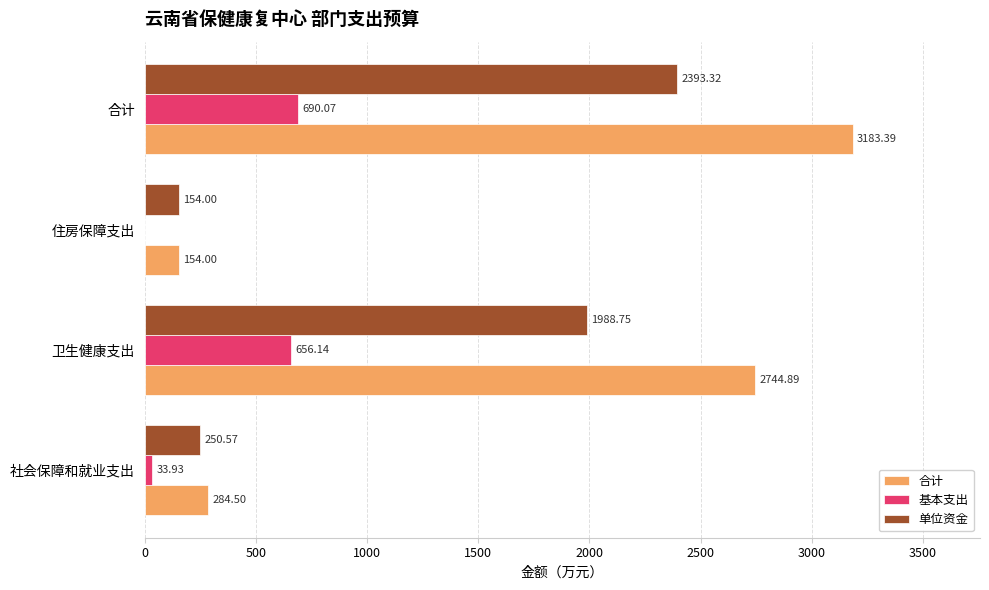

What is the maximum value for 合计?

3183.4